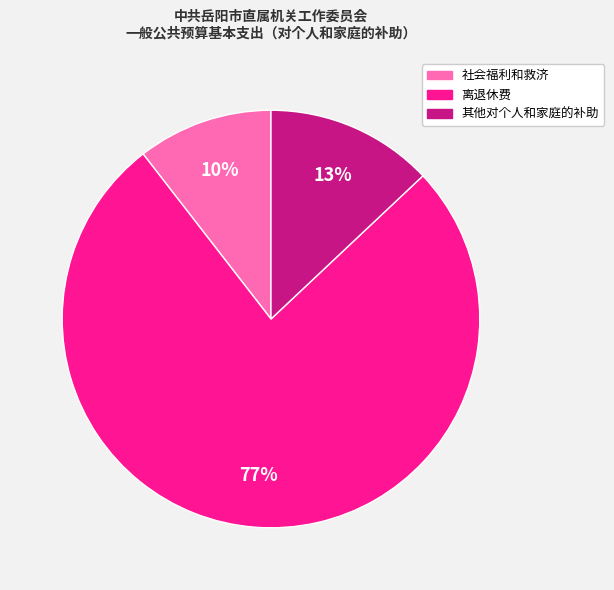

True or false: 社会福利和救济 accounts for 20% of the total.

False